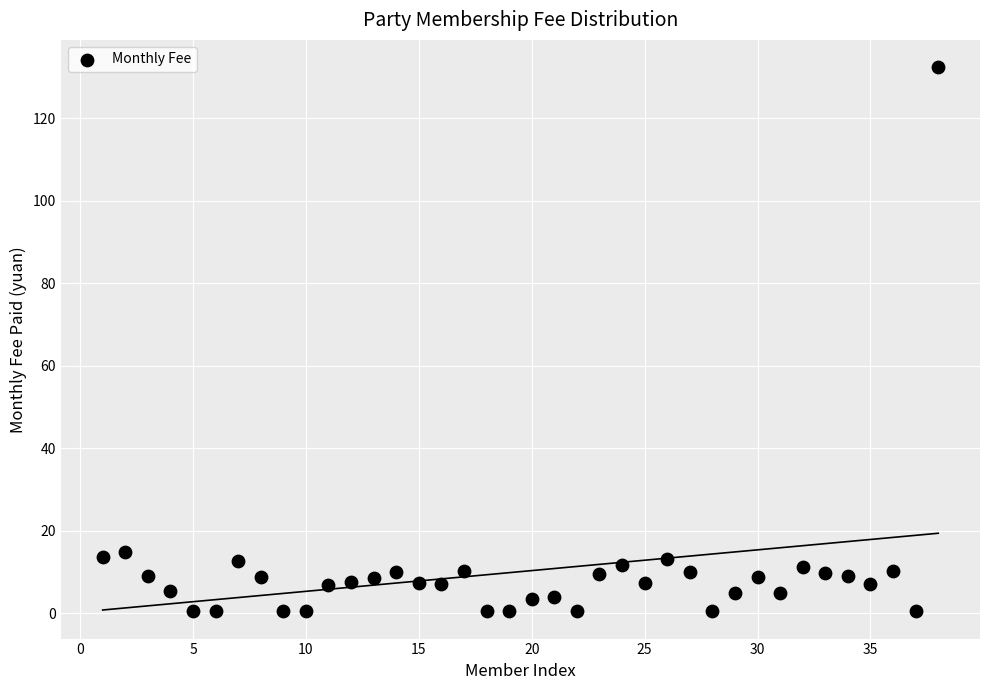

What is the range of Y values (max minus min)?

131.9